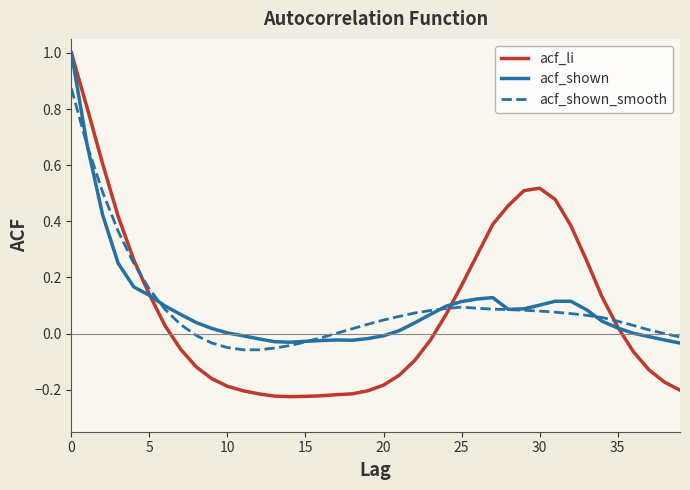

What is the maximum value shown in the chart?

1.0